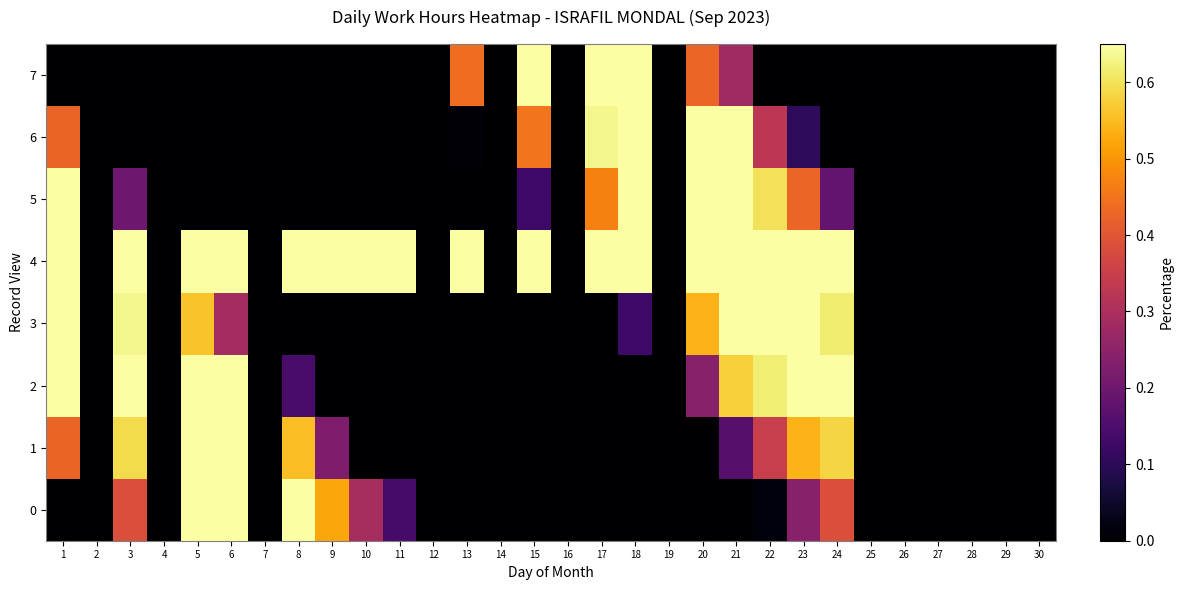

Between 10 and 20, which series saw the biggest shift?

5